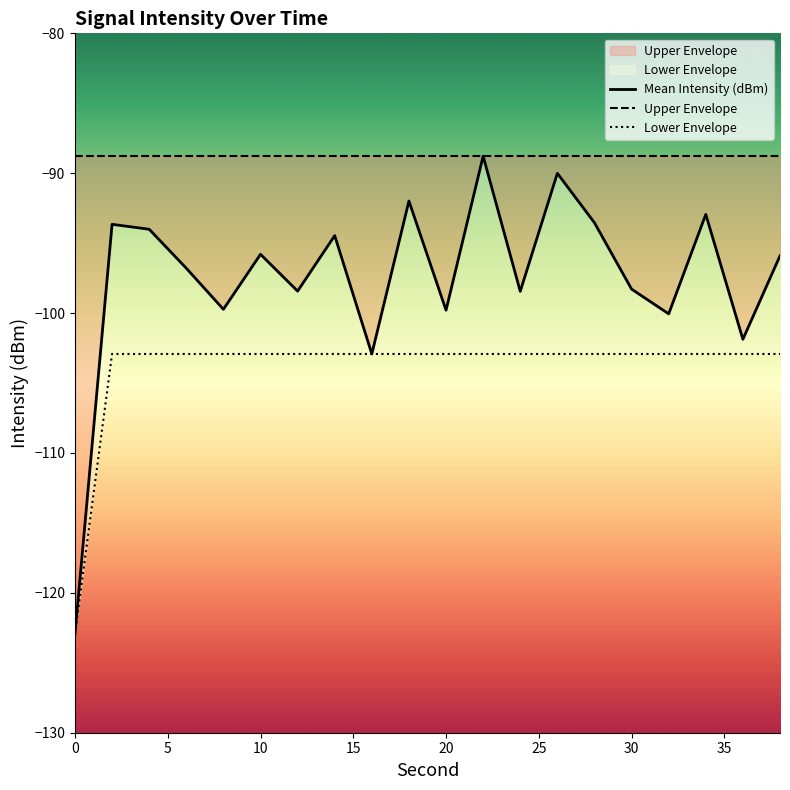

Which series has the largest total across all categories?

Upper Envelope